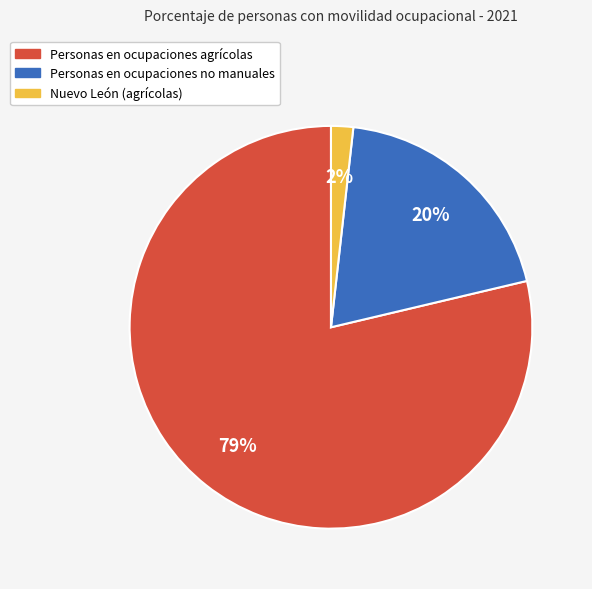

To the nearest percent, what portion does Nuevo León (agrícolas) represent?

2%